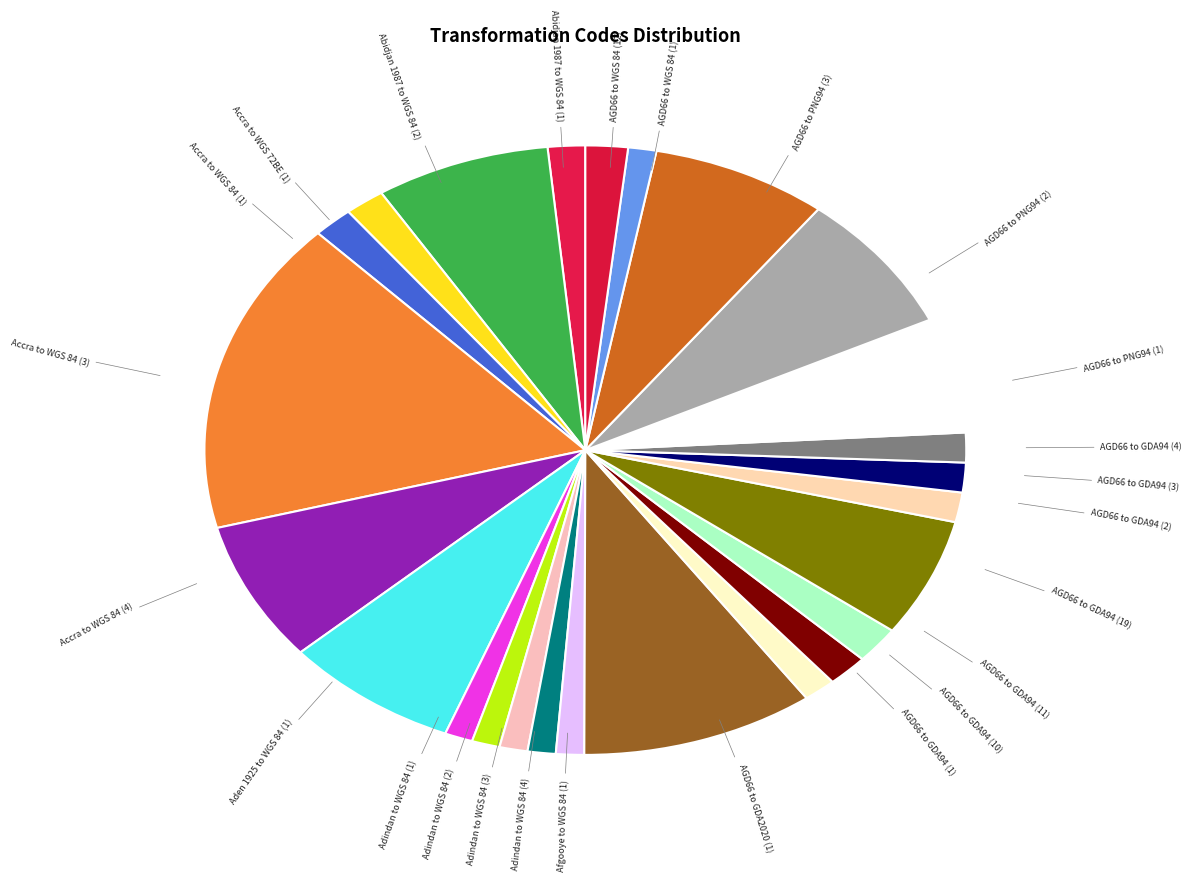

Do Aden 1925 to WGS 84 (1) and AGD66 to WGS 84 (1) together represent more than half of the pie?

No